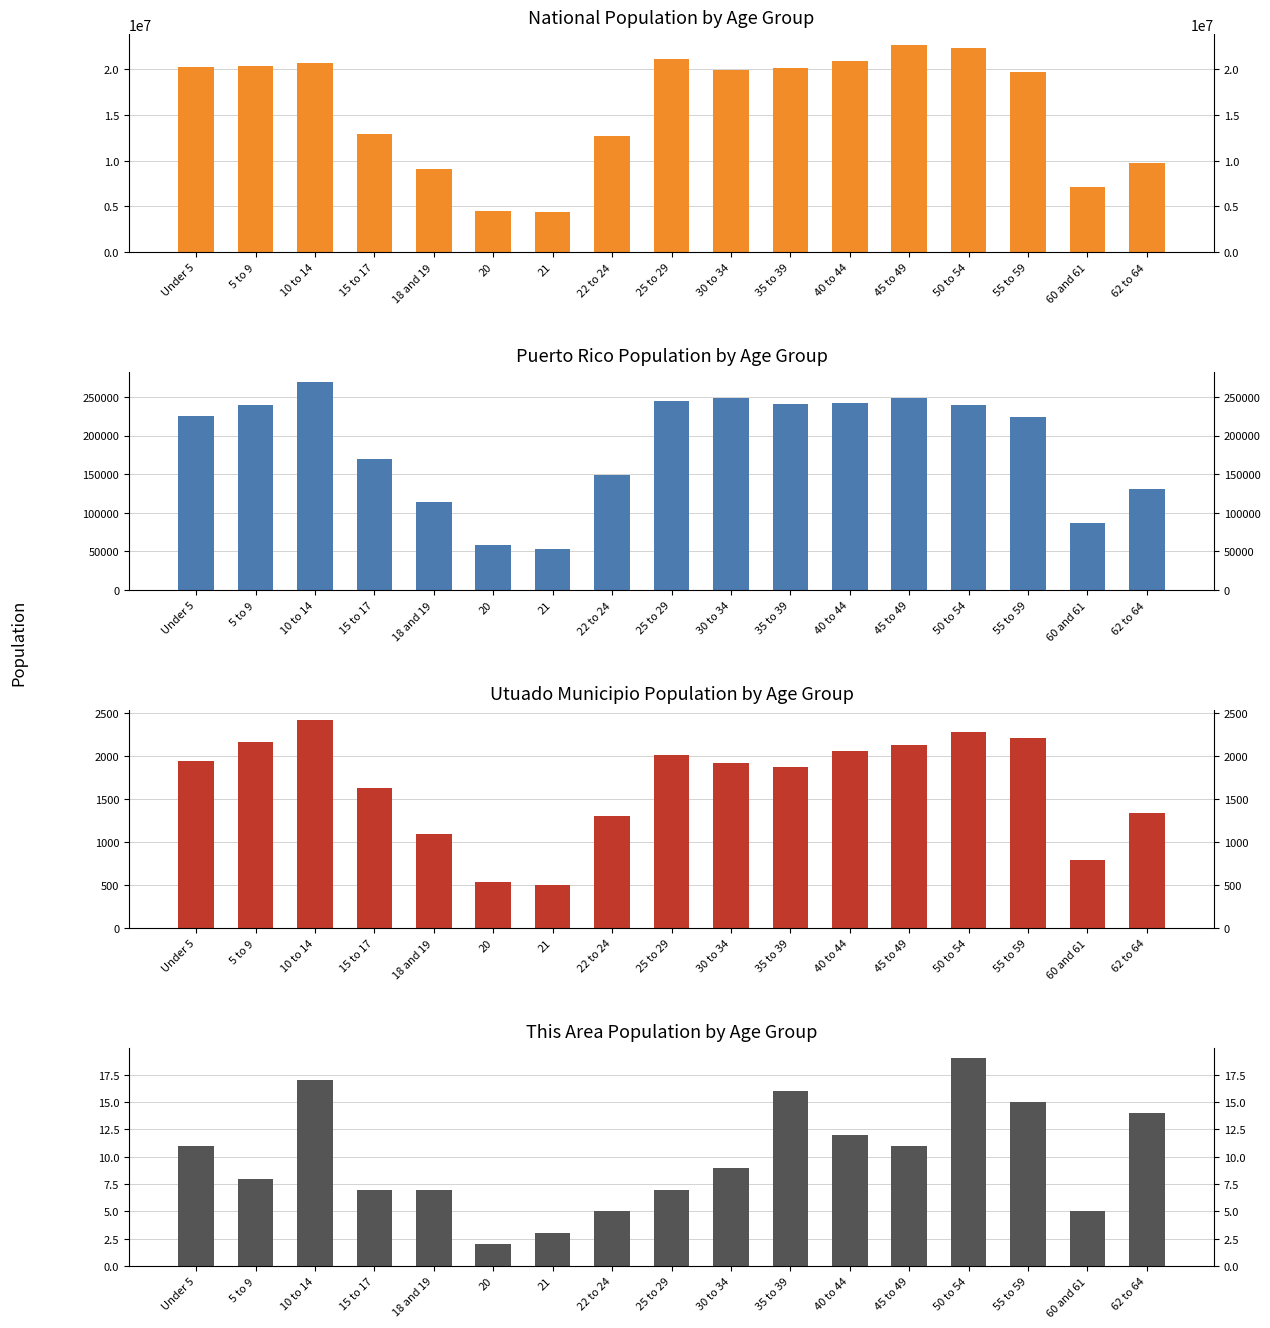

What is the maximum value shown in the chart?

22708591